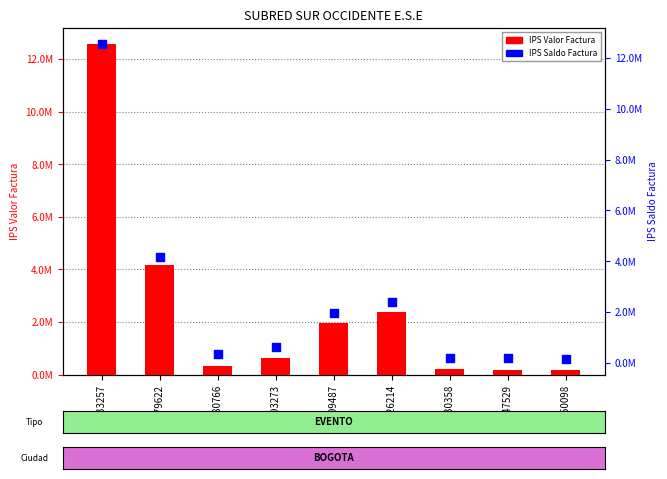

What are all the series names shown in the legend?

IPS Valor Factura, IPS Saldo Factura